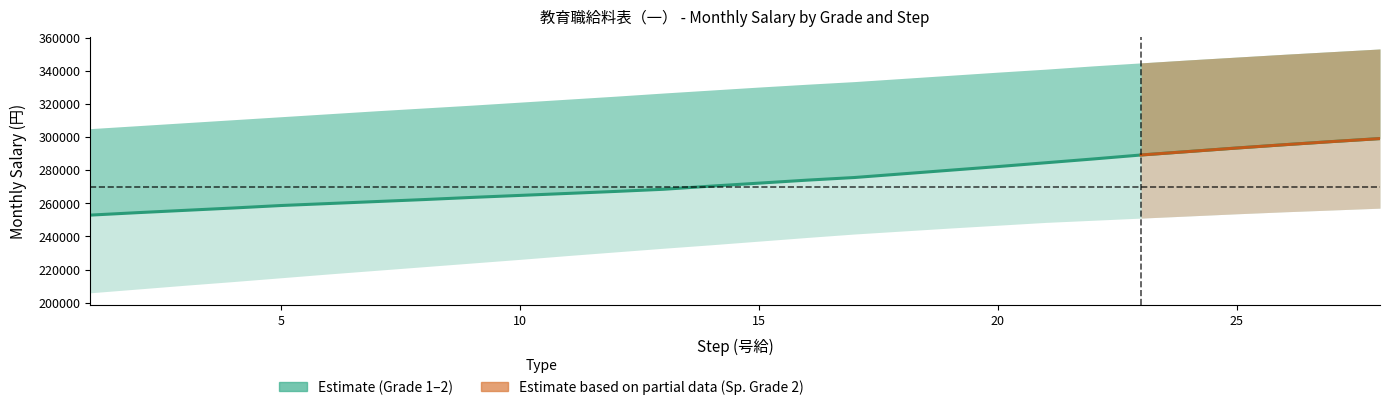

What is the difference between the maximum and minimum values?

46200